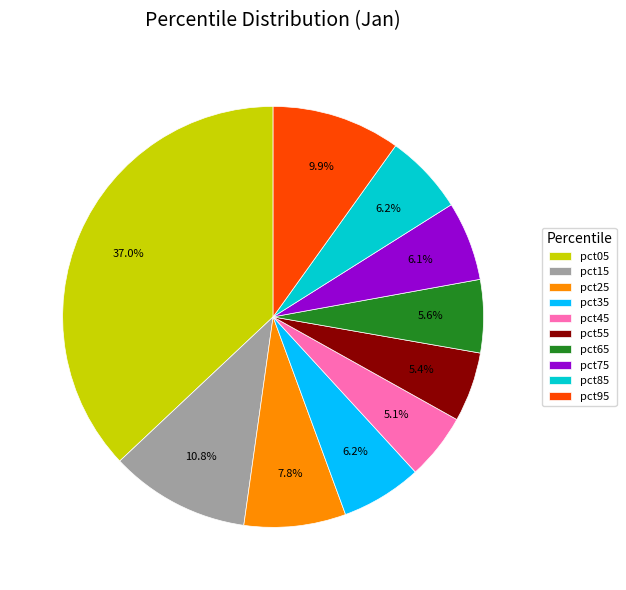

Count the number of slices in the pie.

10